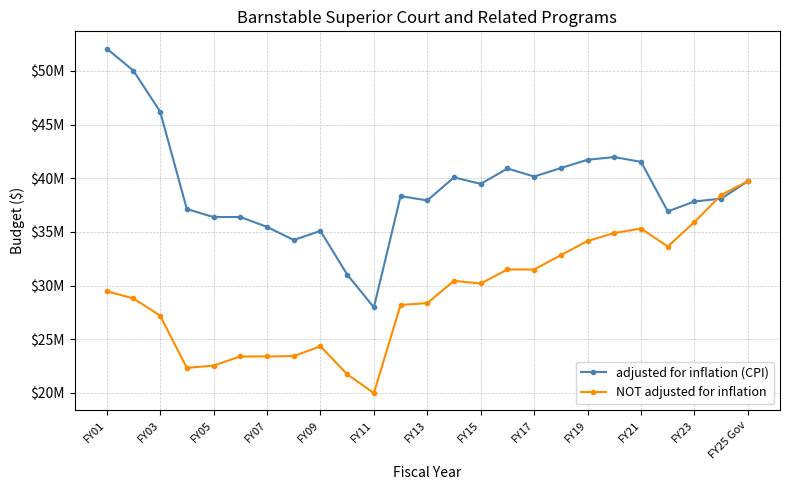

What is the difference between the maximum and second lowest values in the adjusted for inflation (CPI) series?

21051085